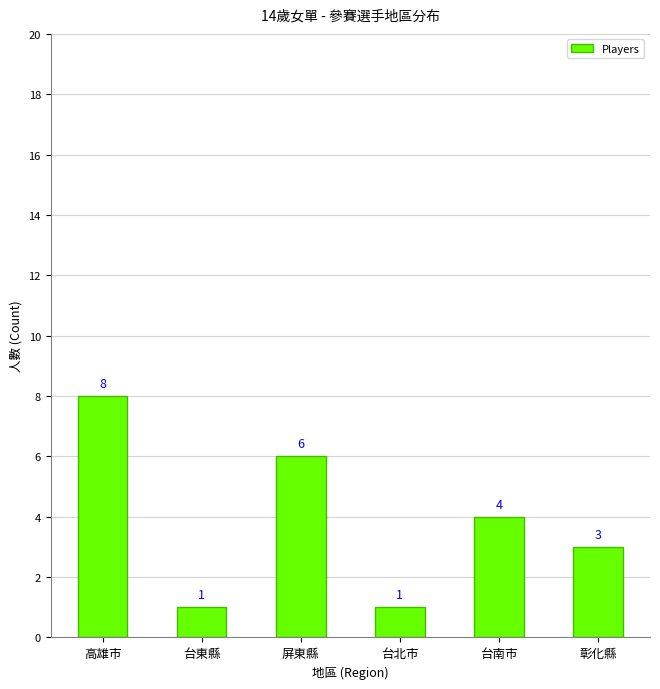

Count the number of categories in the chart.

6